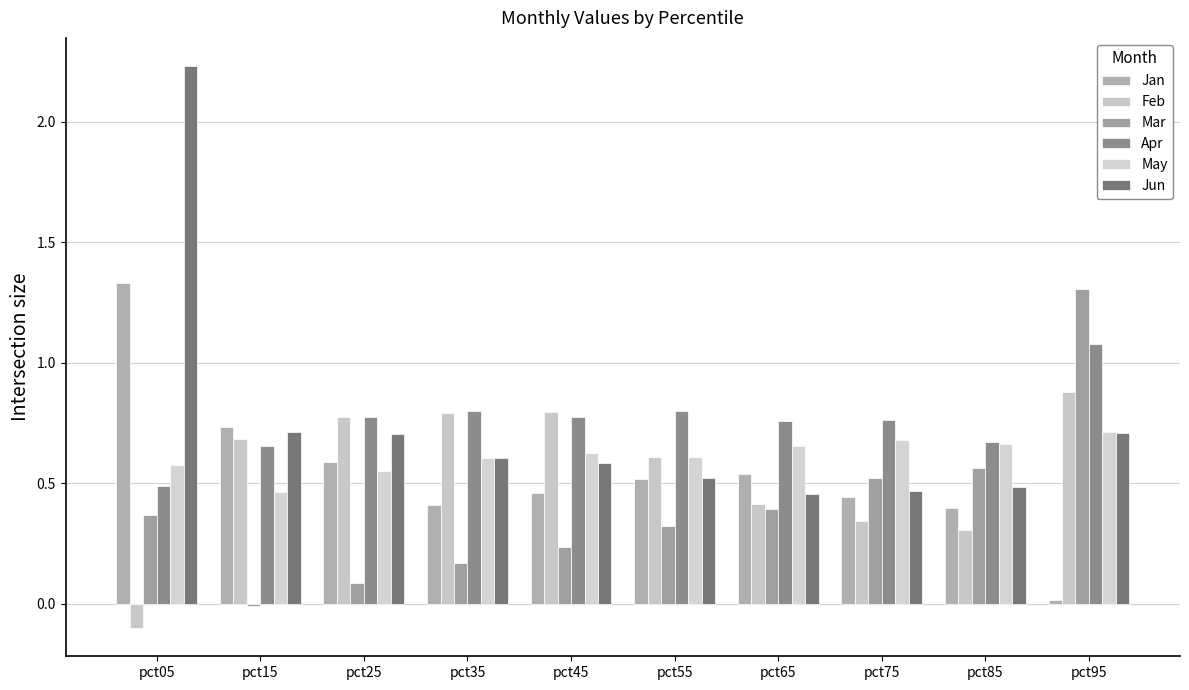

Reading left to right, transcribe all the data shown in this chart.

Jan: pct05=1.3	pct15=0.7	pct25=0.6	pct35=0.4	pct45=0.5	pct55=0.5	pct65=0.5	pct75=0.4	pct85=0.4	pct95=0.0
Feb: pct05=-0.1	pct15=0.7	pct25=0.8	pct35=0.8	pct45=0.8	pct55=0.6	pct65=0.4	pct75=0.3	pct85=0.3	pct95=0.9
Mar: pct05=0.4	pct15=-0.0	pct25=0.1	pct35=0.2	pct45=0.2	pct55=0.3	pct65=0.4	pct75=0.5	pct85=0.6	pct95=1.3
Apr: pct05=0.5	pct15=0.7	pct25=0.8	pct35=0.8	pct45=0.8	pct55=0.8	pct65=0.8	pct75=0.8	pct85=0.7	pct95=1.1
May: pct05=0.6	pct15=0.5	pct25=0.5	pct35=0.6	pct45=0.6	pct55=0.6	pct65=0.7	pct75=0.7	pct85=0.7	pct95=0.7
Jun: pct05=2.2	pct15=0.7	pct25=0.7	pct35=0.6	pct45=0.6	pct55=0.5	pct65=0.5	pct75=0.5	pct85=0.5	pct95=0.7